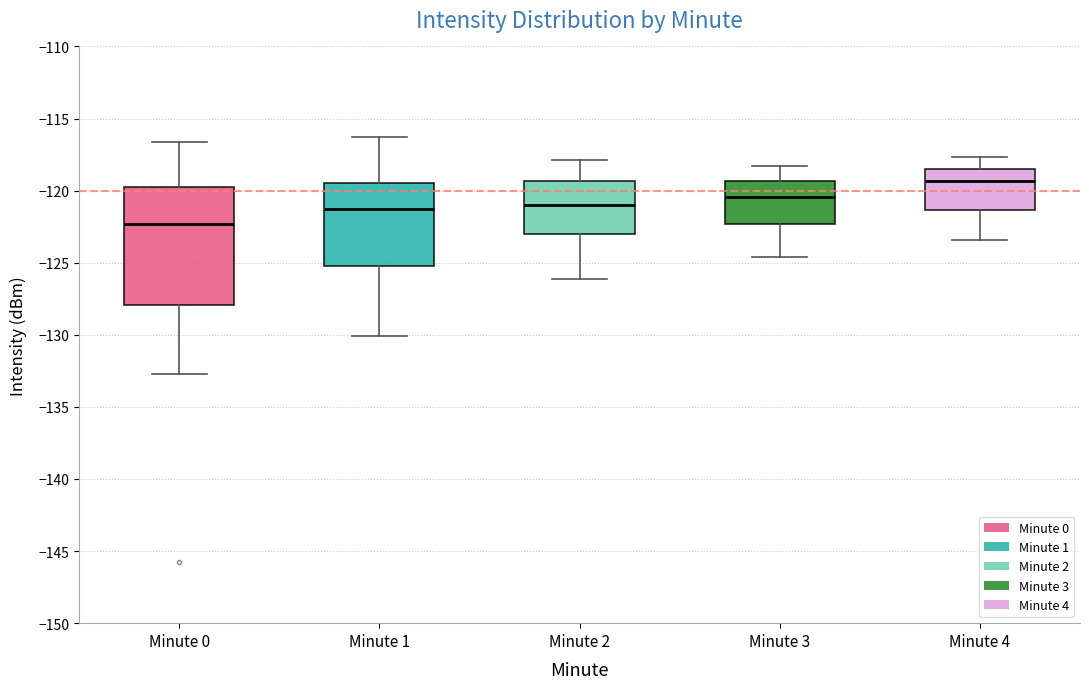

Reading left to right, read every box against the y-axis: the position of its median line, the range the box covers, and the ends of its whiskers. The values are not printed on the chart, so give them approximately, as read against the axis.

Minute 0: median -122.5, box -128.0 to -119.5, whiskers -132.5 to -116.5
Minute 1: median -121.5, box -125.0 to -119.5, whiskers -130.0 to -116.5
Minute 2: median -121.0, box -123.0 to -119.5, whiskers -126.0 to -118.0
Minute 3: median -120.5, box -122.5 to -119.5, whiskers -124.5 to -118.5
Minute 4: median -119.5, box -121.5 to -118.5, whiskers -123.5 to -117.5